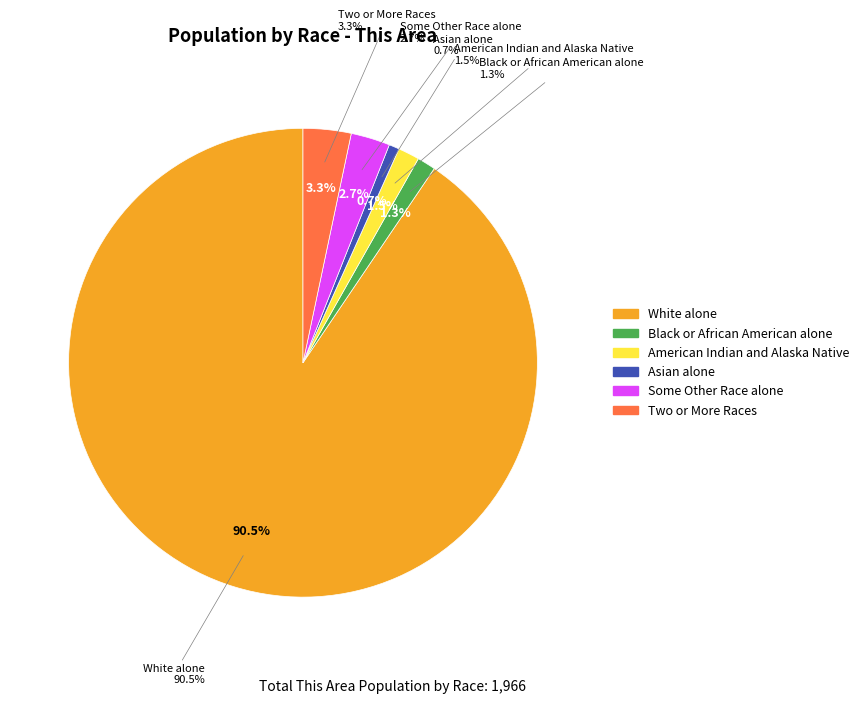

True or false: Native Hawaiian and Other Pacific accounts for 1% of the total.

False